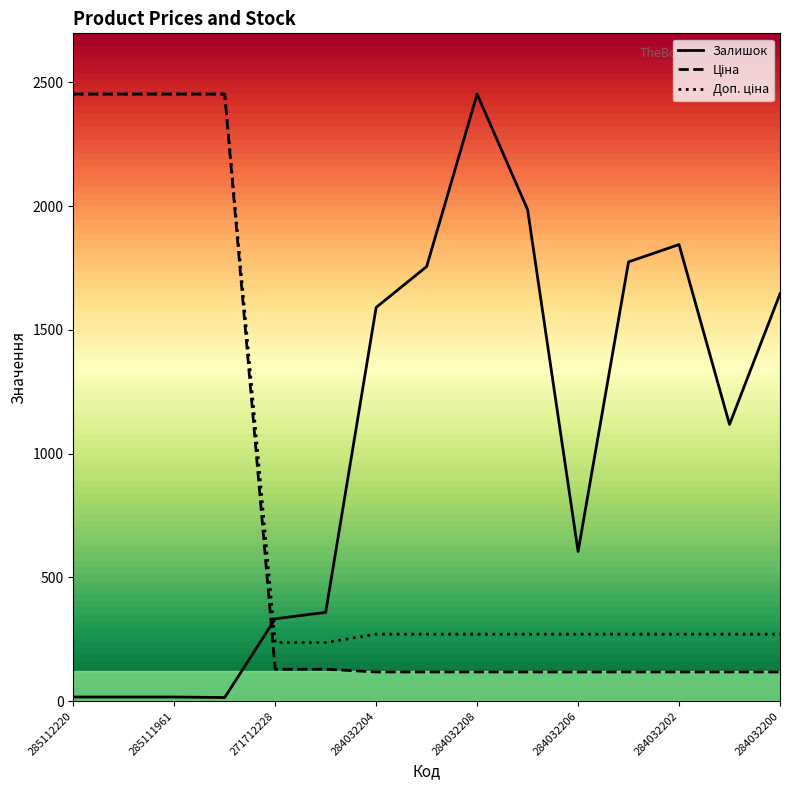

What is the value of the Залишок point at the 15th from the left?

1646.0